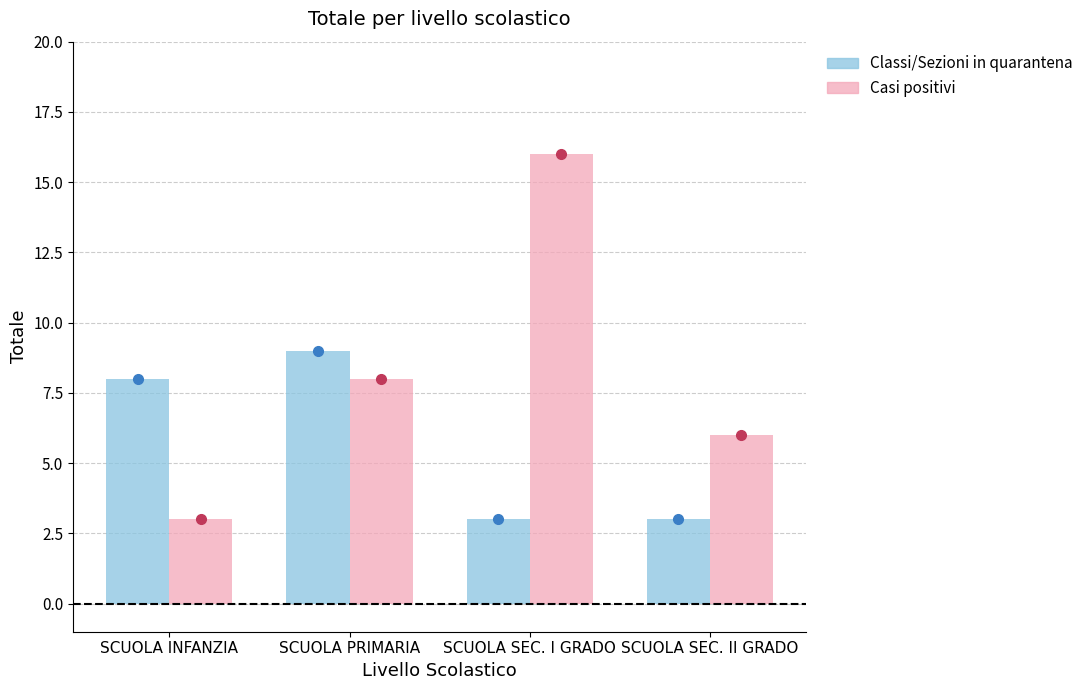

What is the label of the 1st bar from the left?

SCUOLA INFANZIA